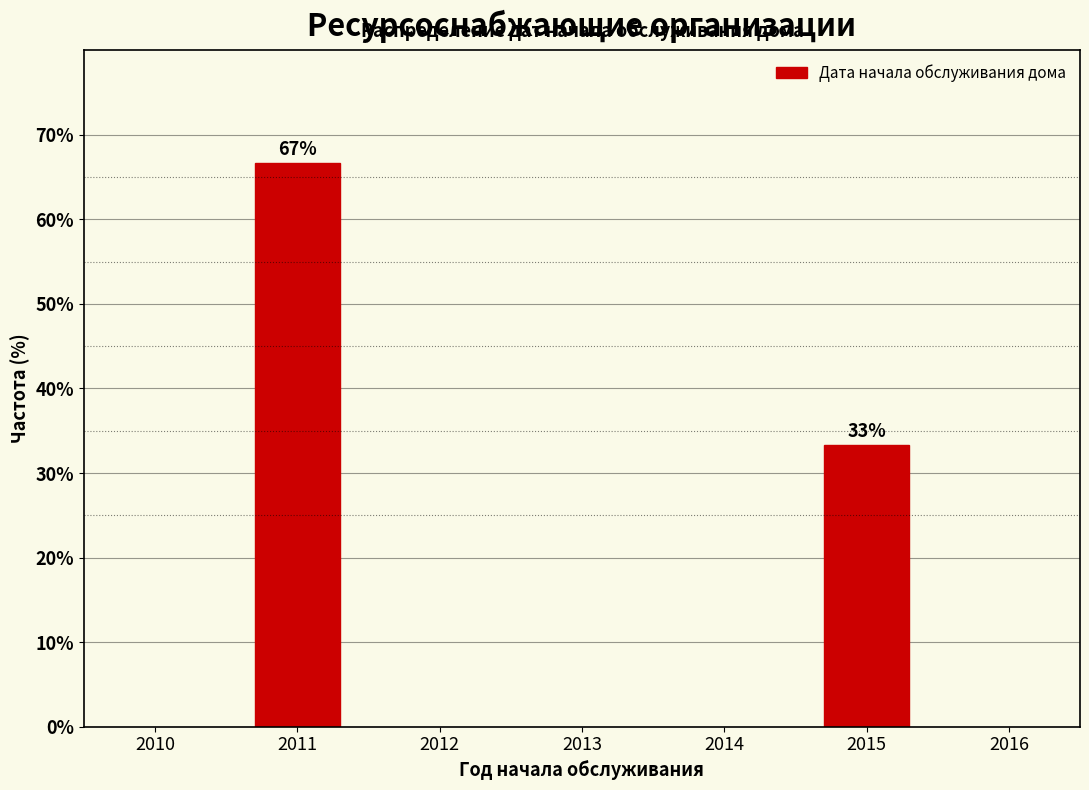

Is it true that the value at 2011 is 95.9?

False